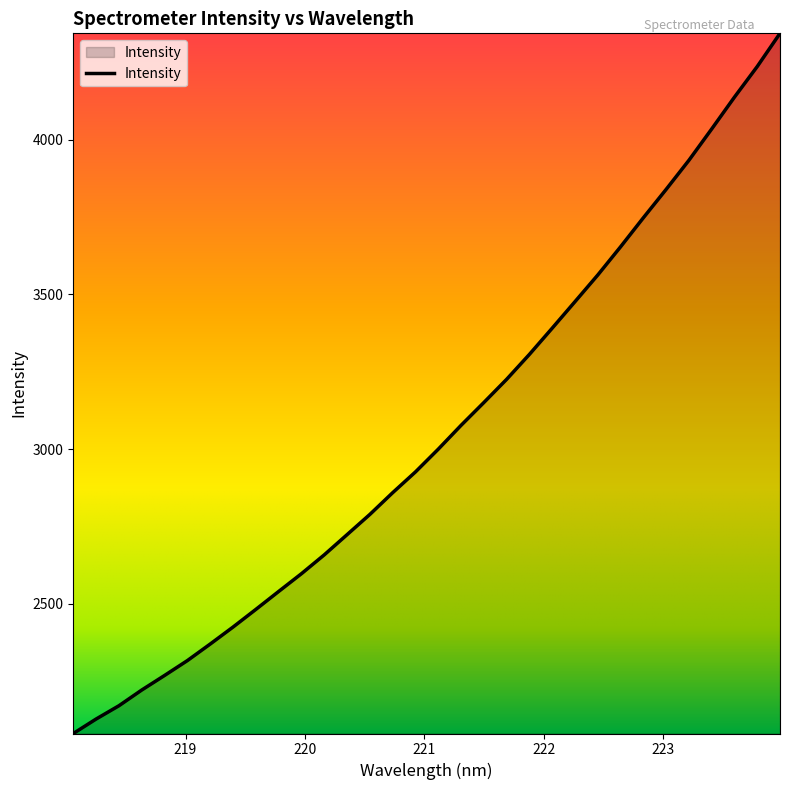

Does the chart have visible grid lines?

No